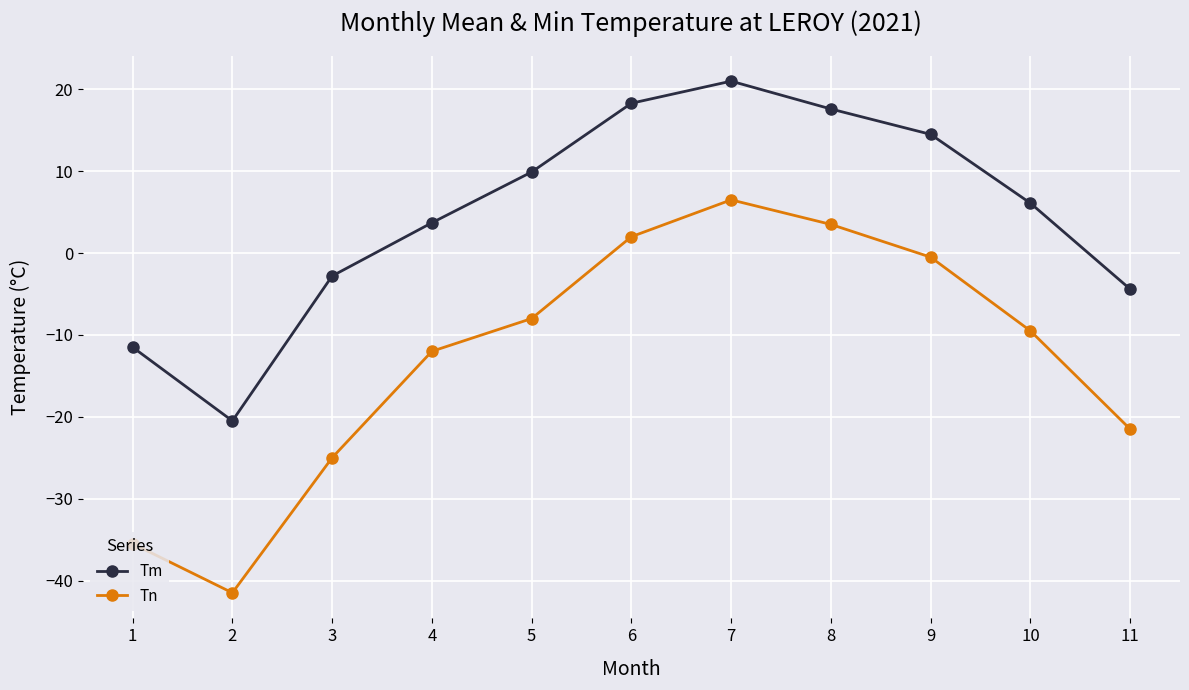

True or false: Tn and Tm intersect in this chart.

False